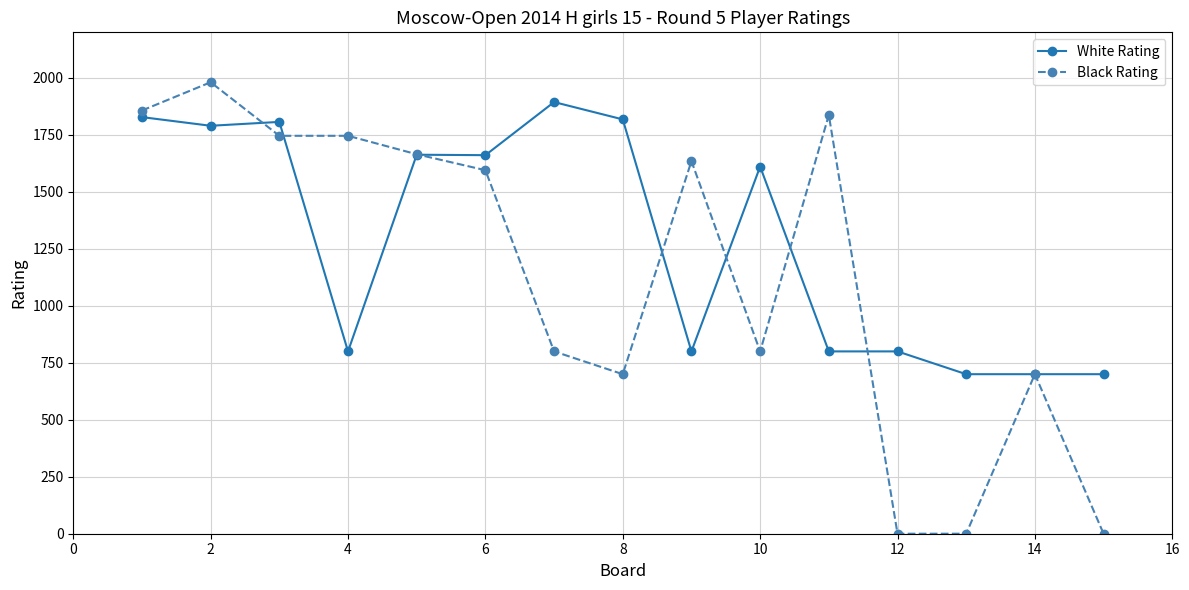

What is the greatest value displayed?

1981